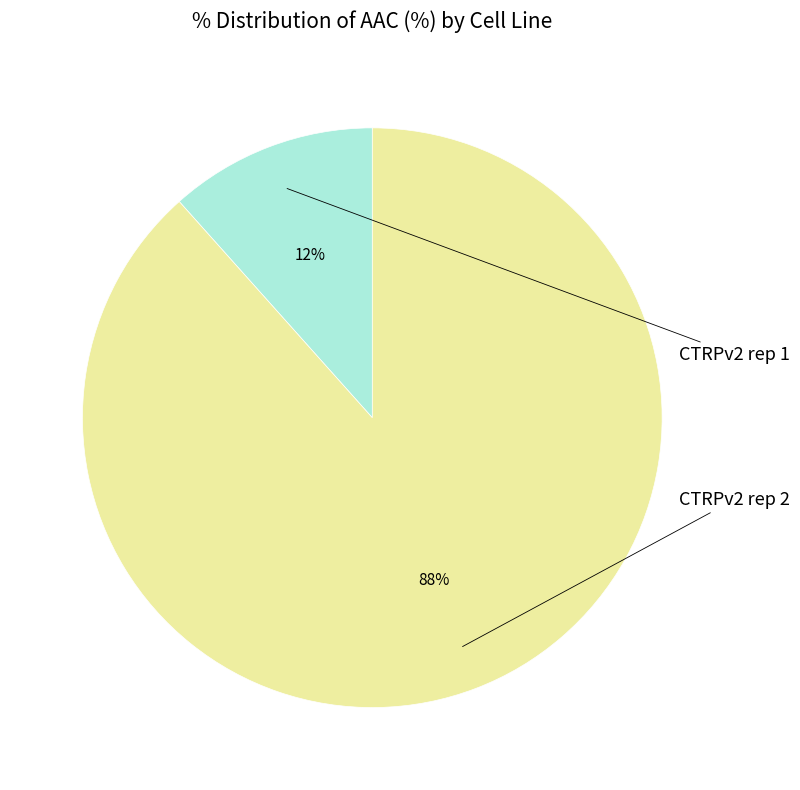

Is there a majority slice in this chart?

Yes